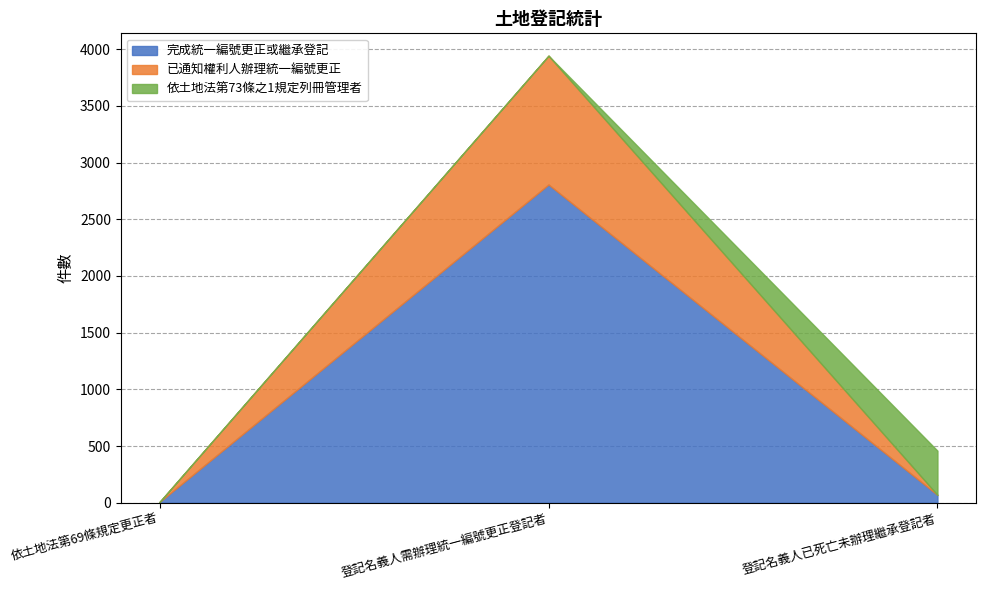

Which category has the lowest value across all series?

依土地法第69條規定更正者